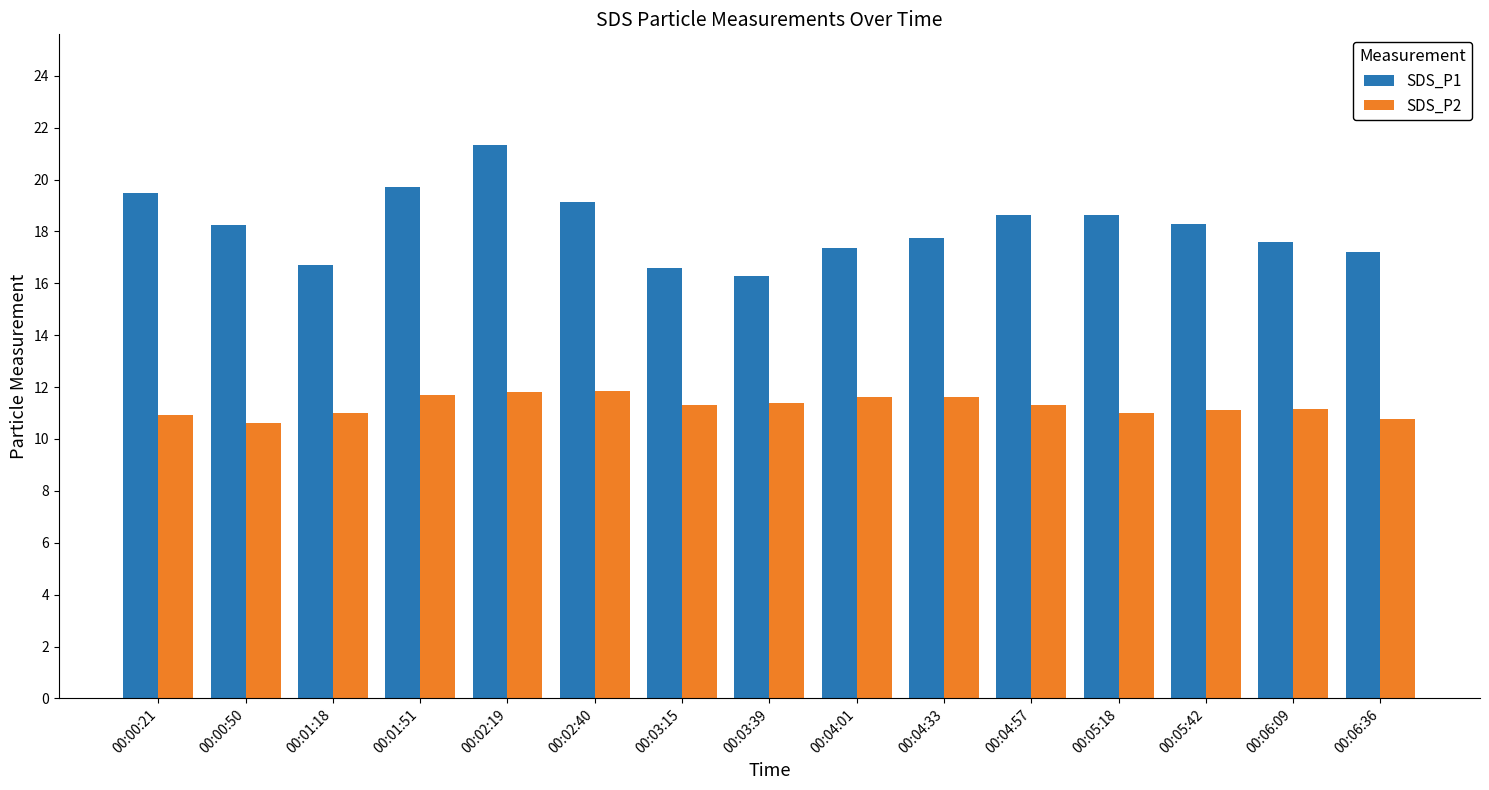

Rank the series at 00:02:40 from highest to lowest value.

SDS_P1, SDS_P2